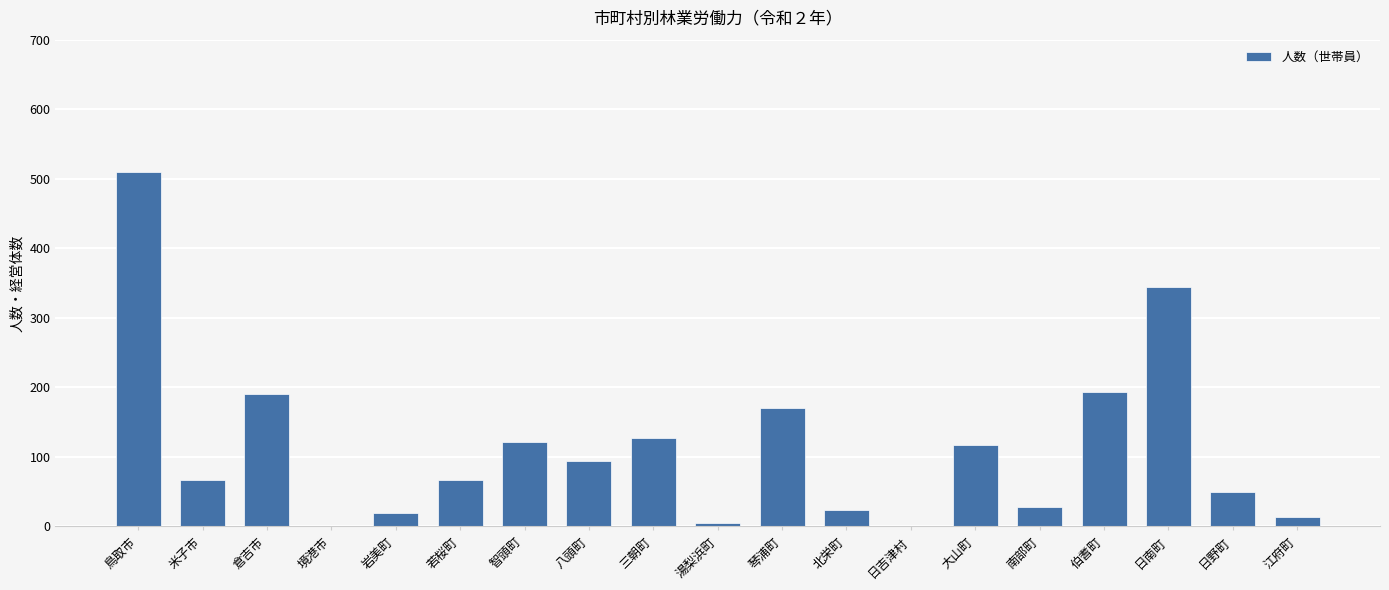

The value at 三朝町 is 205. True or false?

False